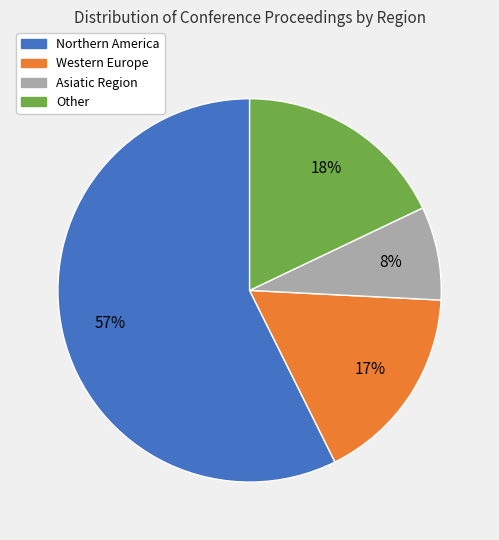

Does Northern America represent more than half of the total?

Yes